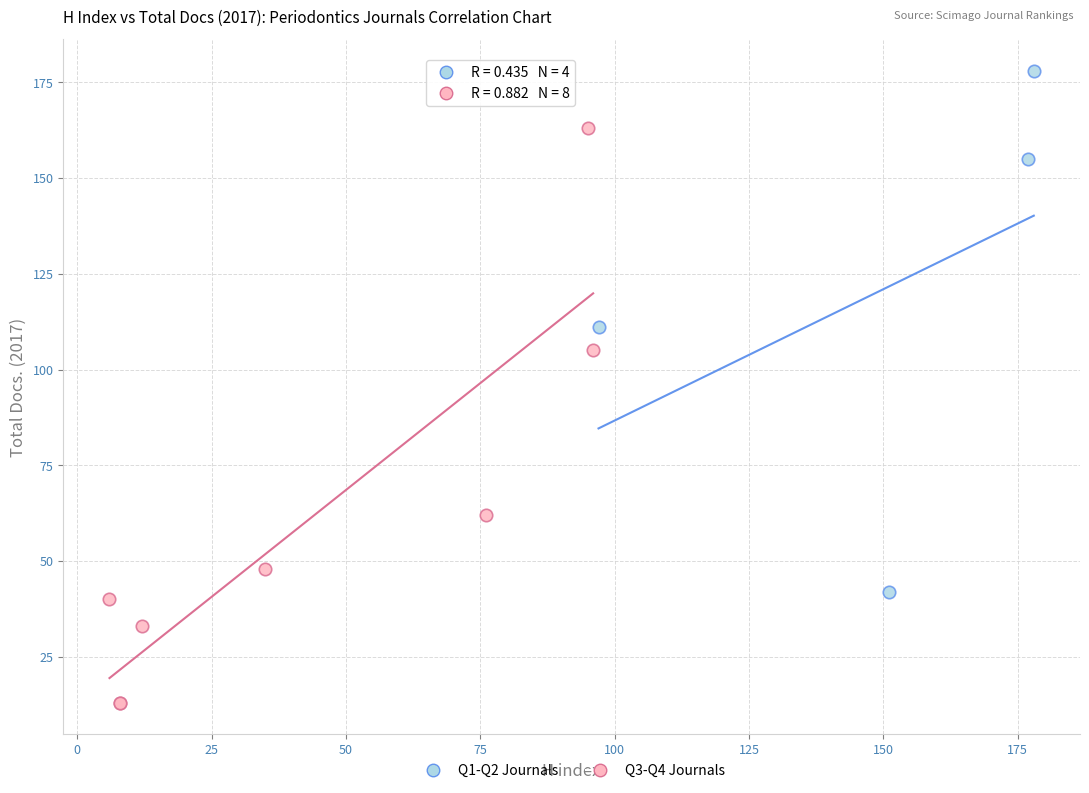

Which series contains the highest Y value?

Q1-Q2 Journals